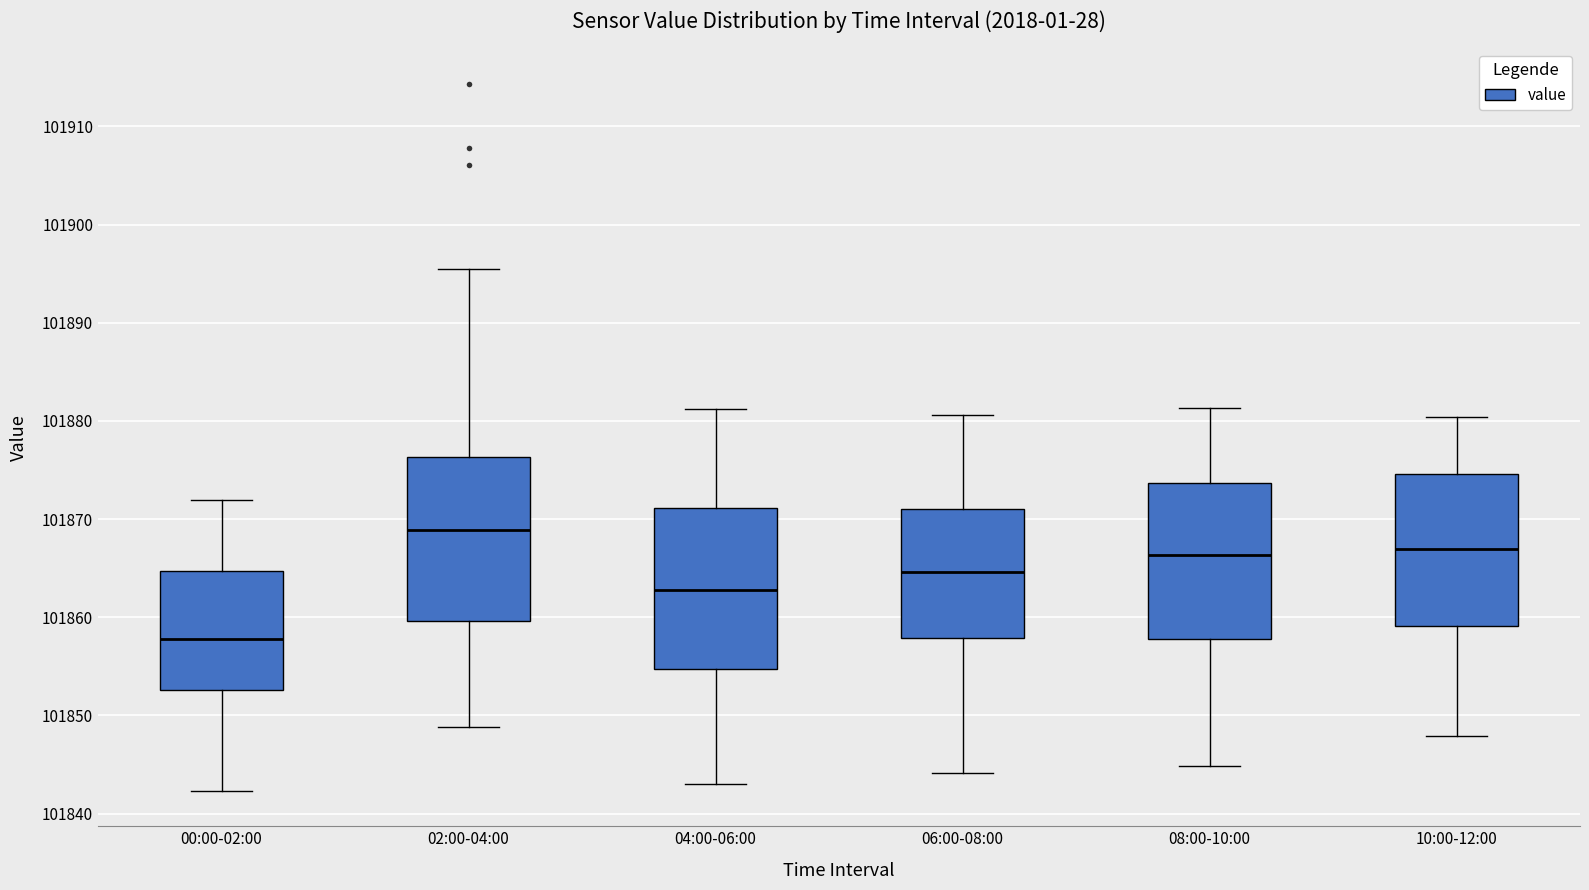

Where is the upper edge of the box for 00:00-02:00 on the y-axis? The values are not printed on the chart, so give them approximately, as read against the axis.

101865